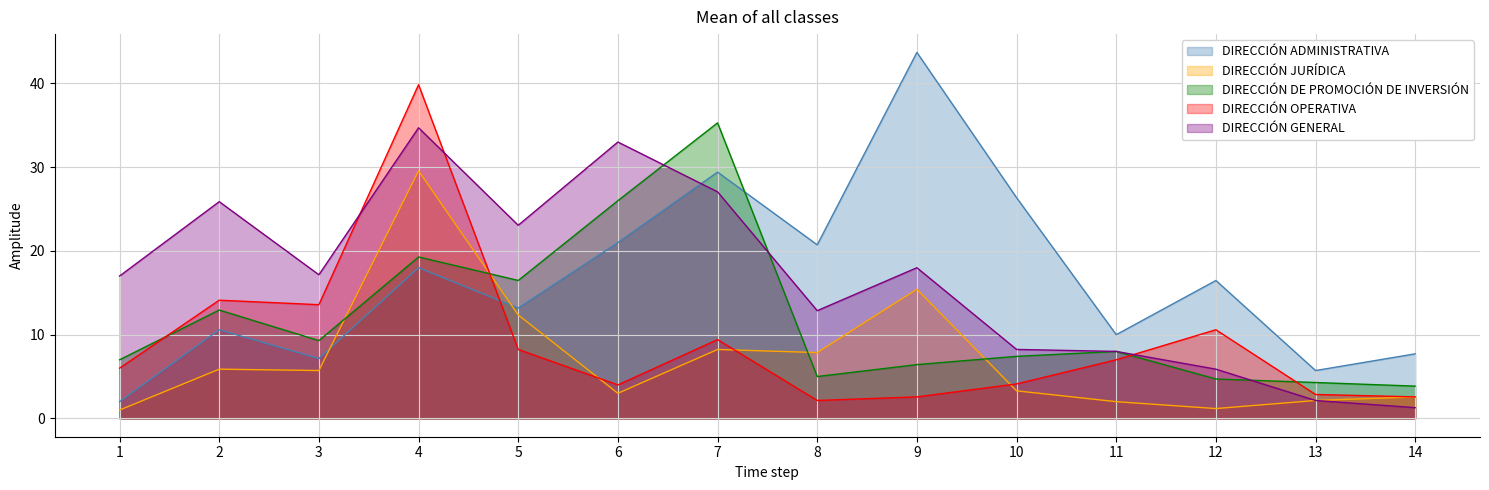

What are all the series names shown in the legend?

DIRECCIÓN ADMINISTRATIVA, DIRECCIÓN JURÍDICA, DIRECCIÓN DE PROMOCIÓN DE INVERSIÓN, DIRECCIÓN OPERATIVA, DIRECCIÓN GENERAL